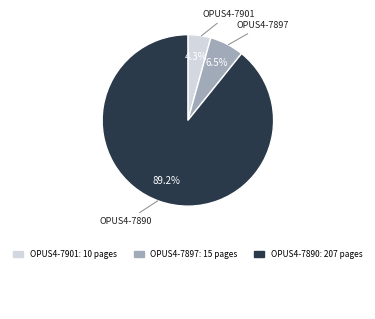

What is the change in value from OPUS4-7897 to OPUS4-7890?

+192